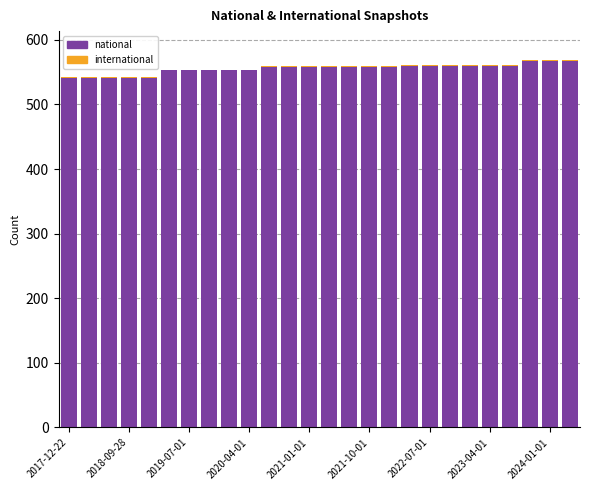

At how many categories does at least one series exceed 282?

26